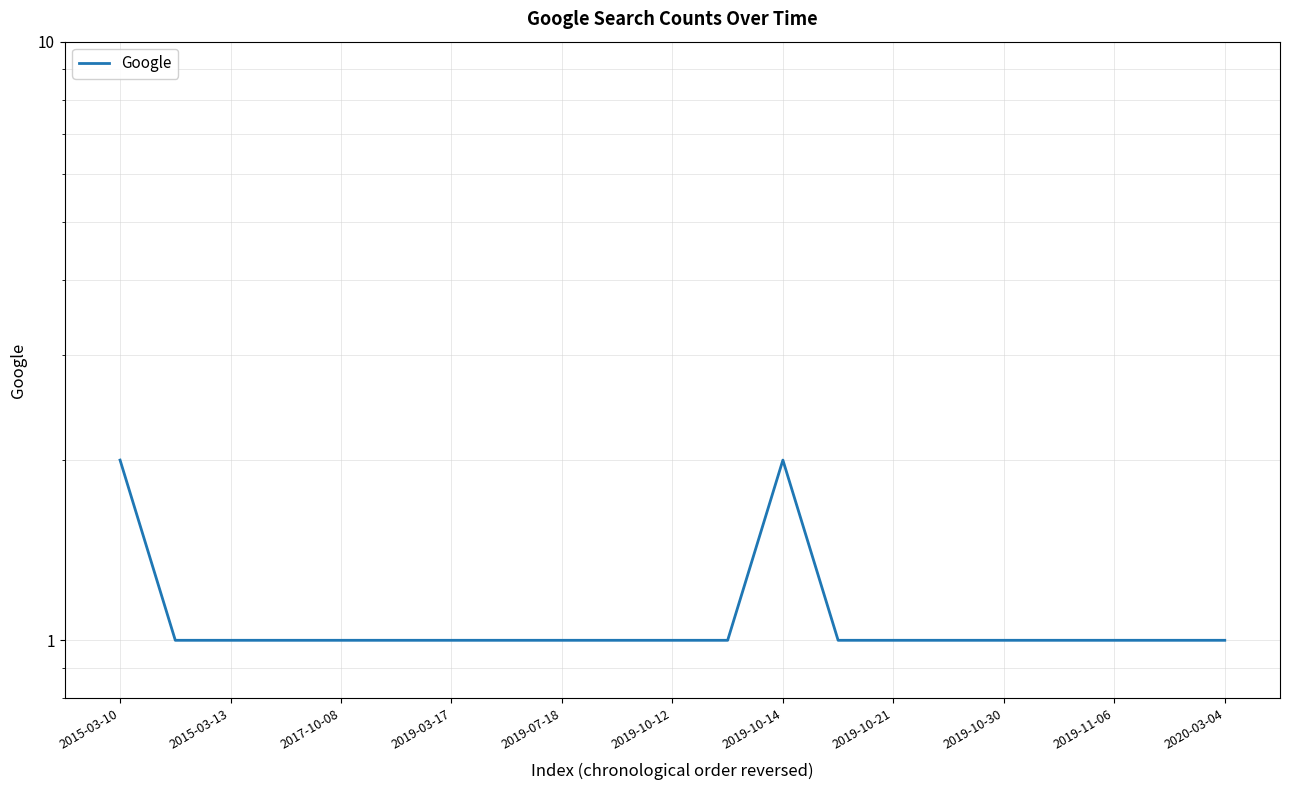

Is this an area chart (filled region under the line)?

No